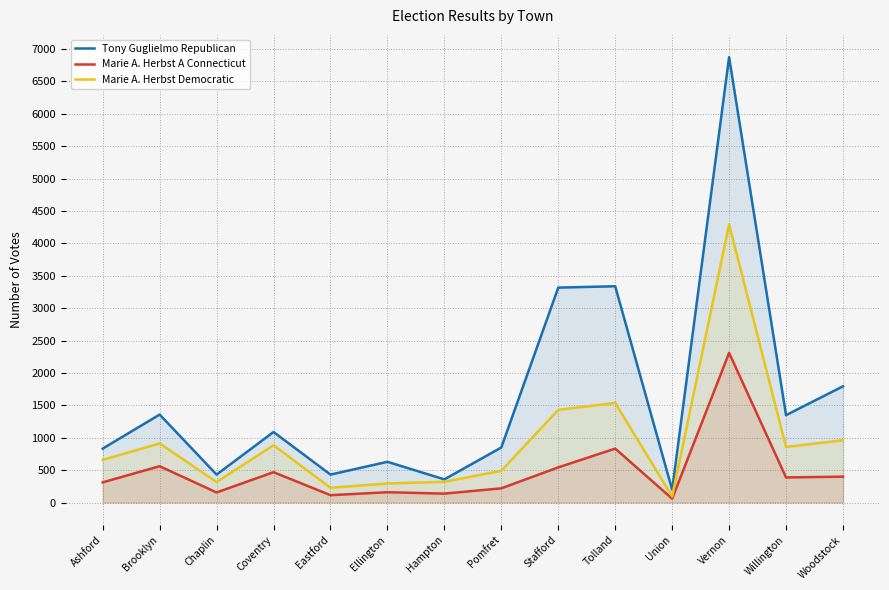

Which series has the largest total across all categories?

Tony Guglielmo Republican